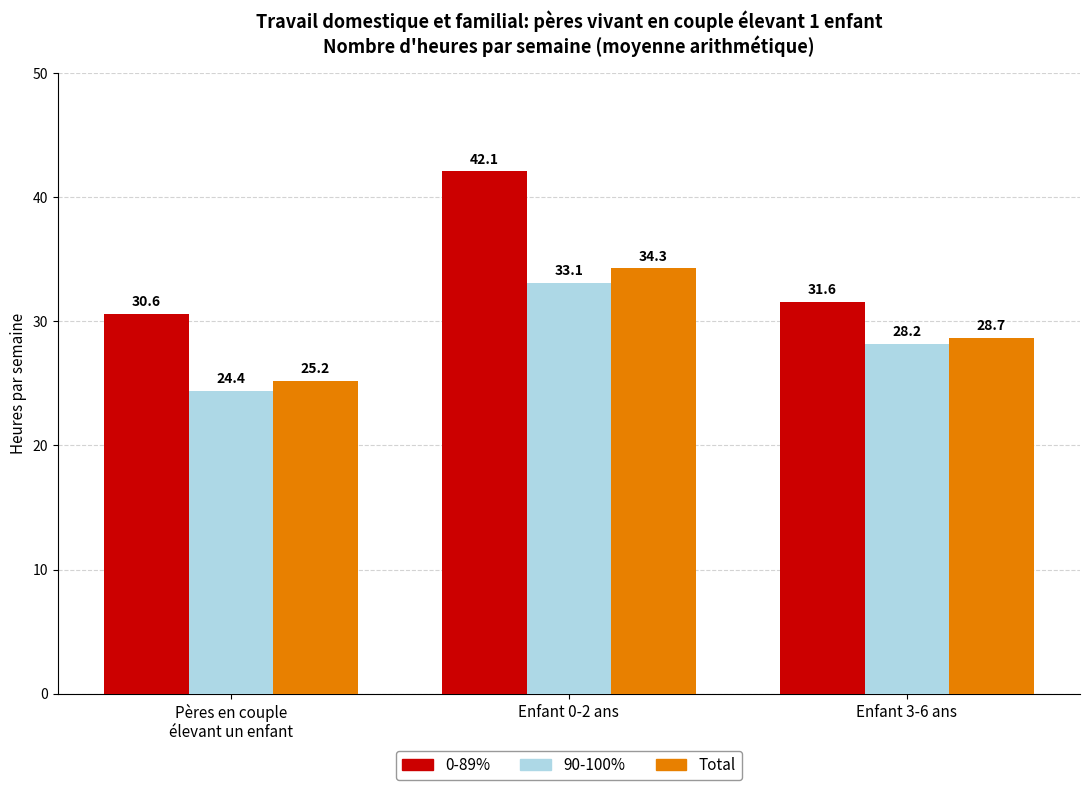

What is the highest value of the Total series?

34.3